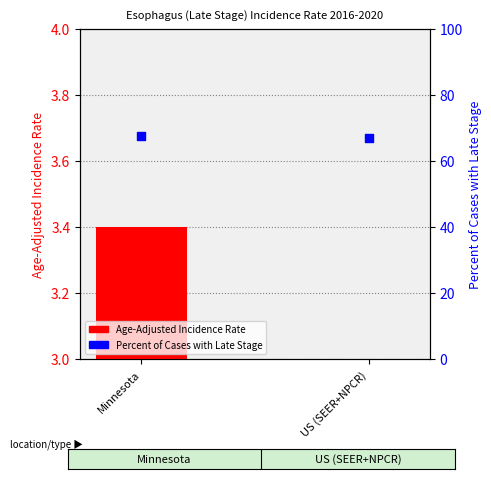

Which series has the largest total across all categories?

Percent of Cases with Late Stage